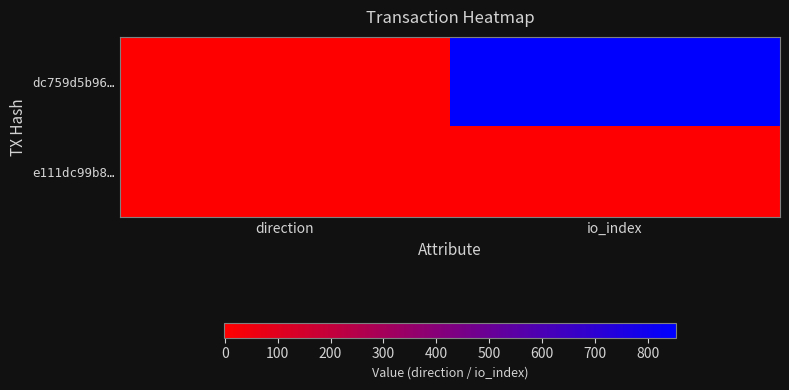

Reading left to right, what are all the values shown in this chart?

dc759d5b96…: direction=-1	io_index=853
e111dc99b8…: direction=1	io_index=4